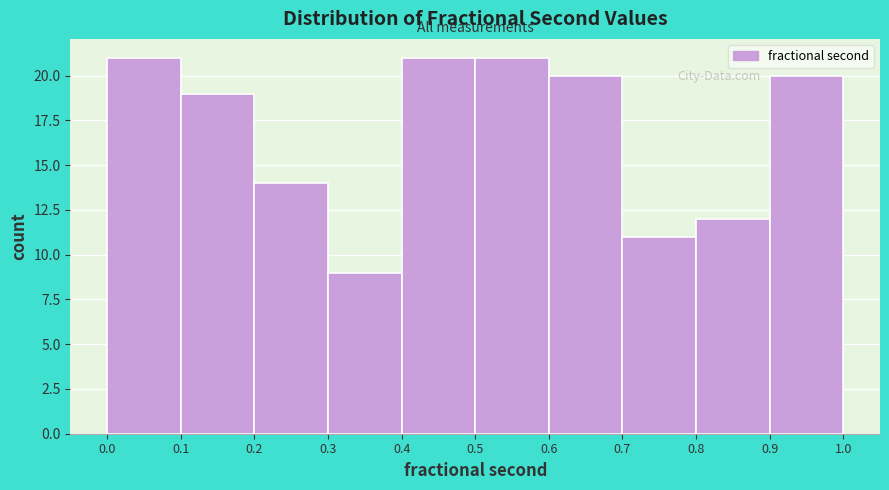

Reading left to right, transcribe this chart: for each bar, give the range it covers on the x-axis and its height. The values are not printed on the chart, so give them approximately, as read against the axis.

0.0 to 0.1: 21
0.1 to 0.2: 19
0.2 to 0.3: 14
0.3 to 0.4: 9
0.4 to 0.5: 21
0.5 to 0.6: 21
0.6 to 0.7: 20
0.7 to 0.8: 11
0.8 to 0.9: 12
0.9 to 1.0: 20